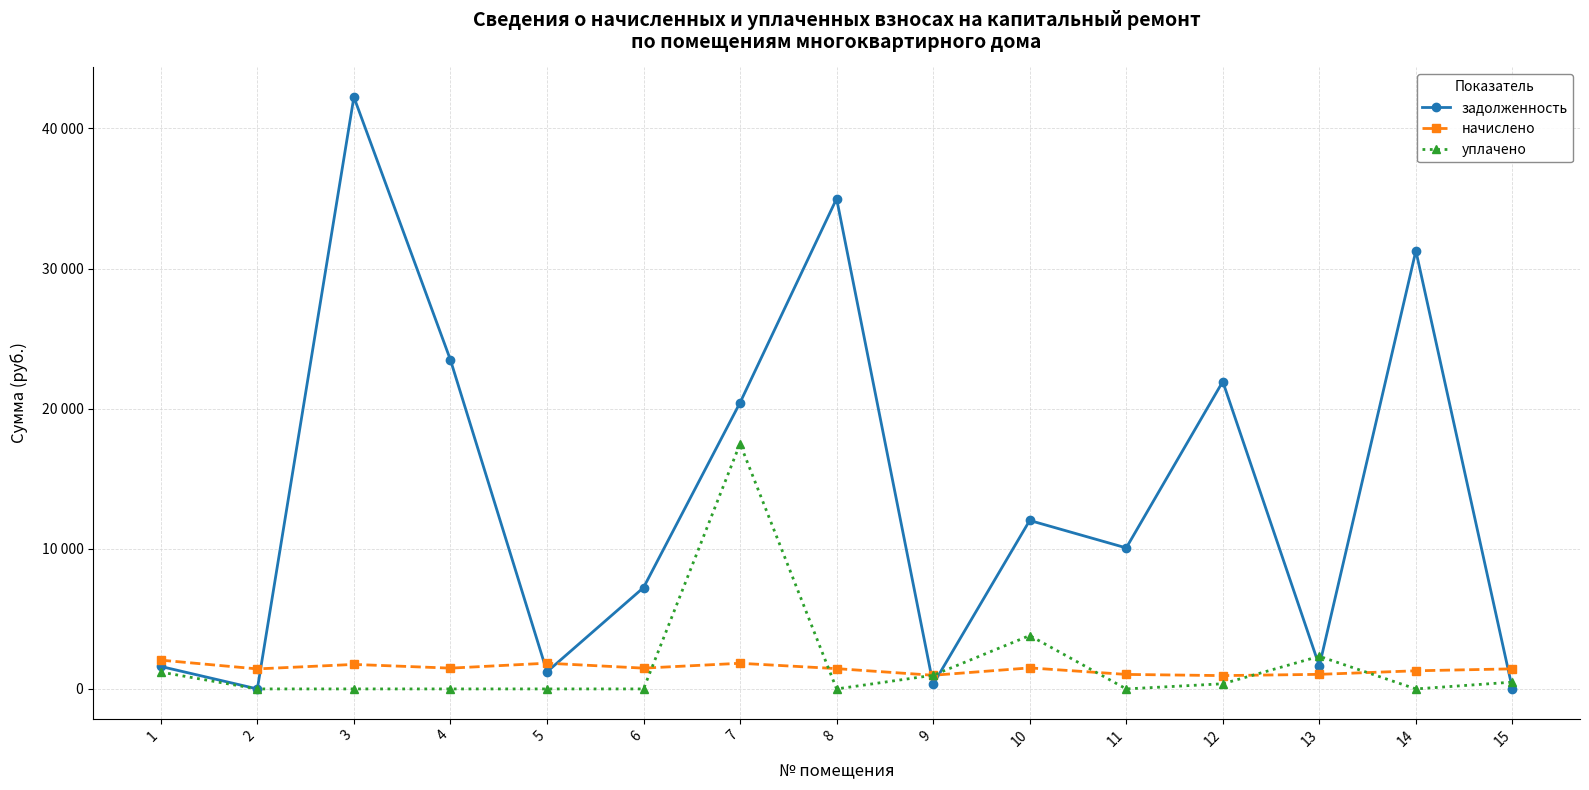

Where is the first local minimum for уплачено?

8